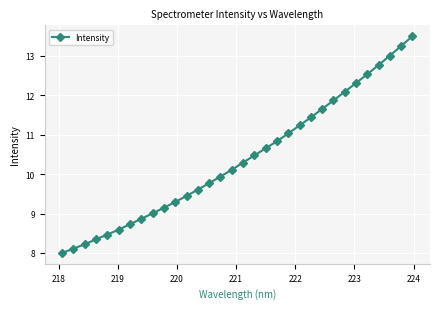

What is the value of the 31st point from the left?

13.3